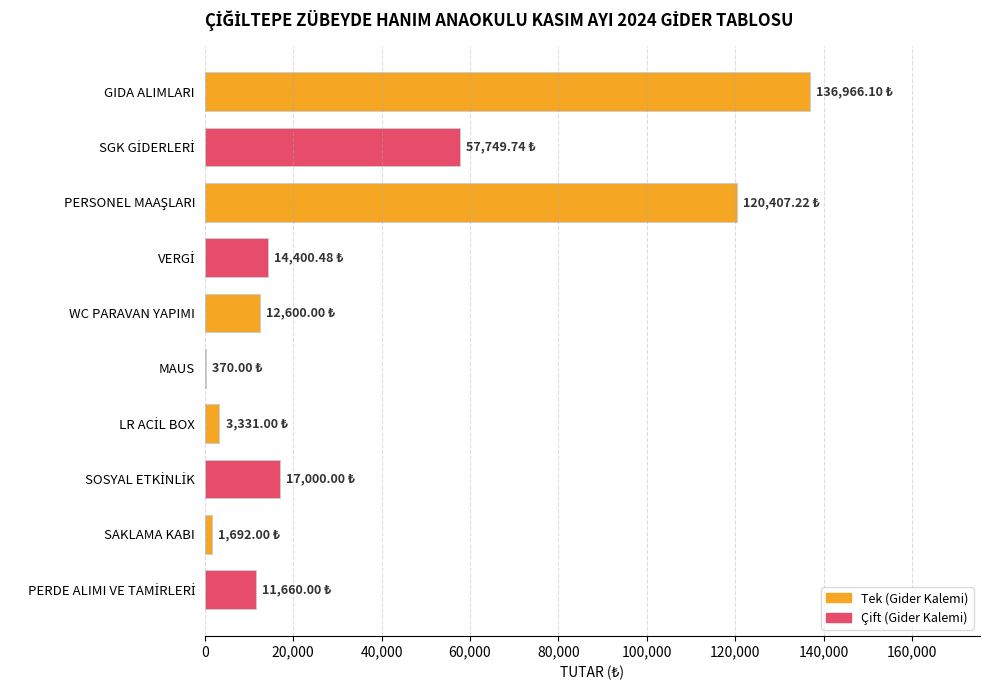

Which label corresponds to the largest value in the chart?

GIDA ALIMLARI